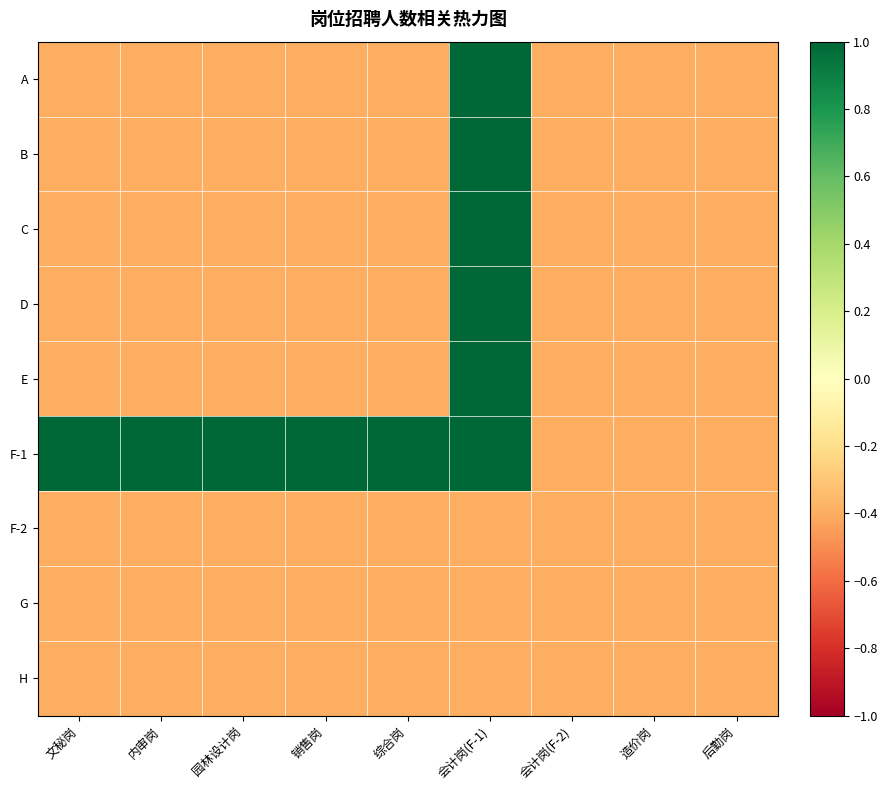

Reading left to right, extract all data points from this chart.

A: 文秘岗=-0.4	内审岗=-0.4	园林设计岗=-0.4	销售岗=-0.4	综合岗=-0.4	会计岗(F-1)=1.0	会计岗(F-2)=-0.4	造价岗=-0.4	后勤岗=-0.4
B: 文秘岗=-0.4	内审岗=-0.4	园林设计岗=-0.4	销售岗=-0.4	综合岗=-0.4	会计岗(F-1)=1.0	会计岗(F-2)=-0.4	造价岗=-0.4	后勤岗=-0.4
C: 文秘岗=-0.4	内审岗=-0.4	园林设计岗=-0.4	销售岗=-0.4	综合岗=-0.4	会计岗(F-1)=1.0	会计岗(F-2)=-0.4	造价岗=-0.4	后勤岗=-0.4
D: 文秘岗=-0.4	内审岗=-0.4	园林设计岗=-0.4	销售岗=-0.4	综合岗=-0.4	会计岗(F-1)=1.0	会计岗(F-2)=-0.4	造价岗=-0.4	后勤岗=-0.4
E: 文秘岗=-0.4	内审岗=-0.4	园林设计岗=-0.4	销售岗=-0.4	综合岗=-0.4	会计岗(F-1)=1.0	会计岗(F-2)=-0.4	造价岗=-0.4	后勤岗=-0.4
F-1: 文秘岗=1.0	内审岗=1.0	园林设计岗=1.0	销售岗=1.0	综合岗=1.0	会计岗(F-1)=1.0	会计岗(F-2)=-0.4	造价岗=-0.4	后勤岗=-0.4
F-2: 文秘岗=-0.4	内审岗=-0.4	园林设计岗=-0.4	销售岗=-0.4	综合岗=-0.4	会计岗(F-1)=-0.4	会计岗(F-2)=-0.4	造价岗=-0.4	后勤岗=-0.4
G: 文秘岗=-0.4	内审岗=-0.4	园林设计岗=-0.4	销售岗=-0.4	综合岗=-0.4	会计岗(F-1)=-0.4	会计岗(F-2)=-0.4	造价岗=-0.4	后勤岗=-0.4
H: 文秘岗=-0.4	内审岗=-0.4	园林设计岗=-0.4	销售岗=-0.4	综合岗=-0.4	会计岗(F-1)=-0.4	会计岗(F-2)=-0.4	造价岗=-0.4	后勤岗=-0.4